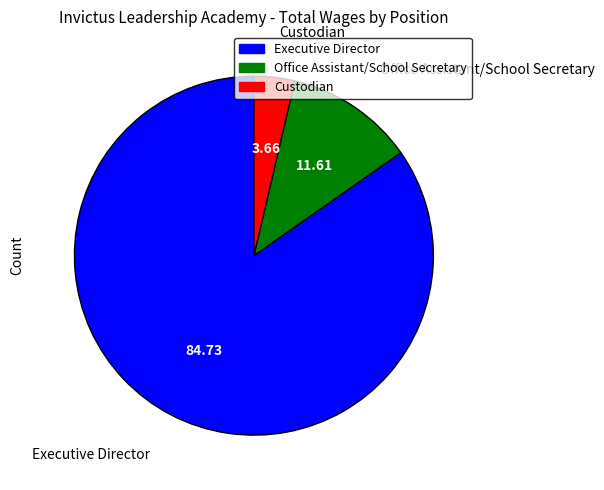

Is there a majority slice in this chart?

Yes